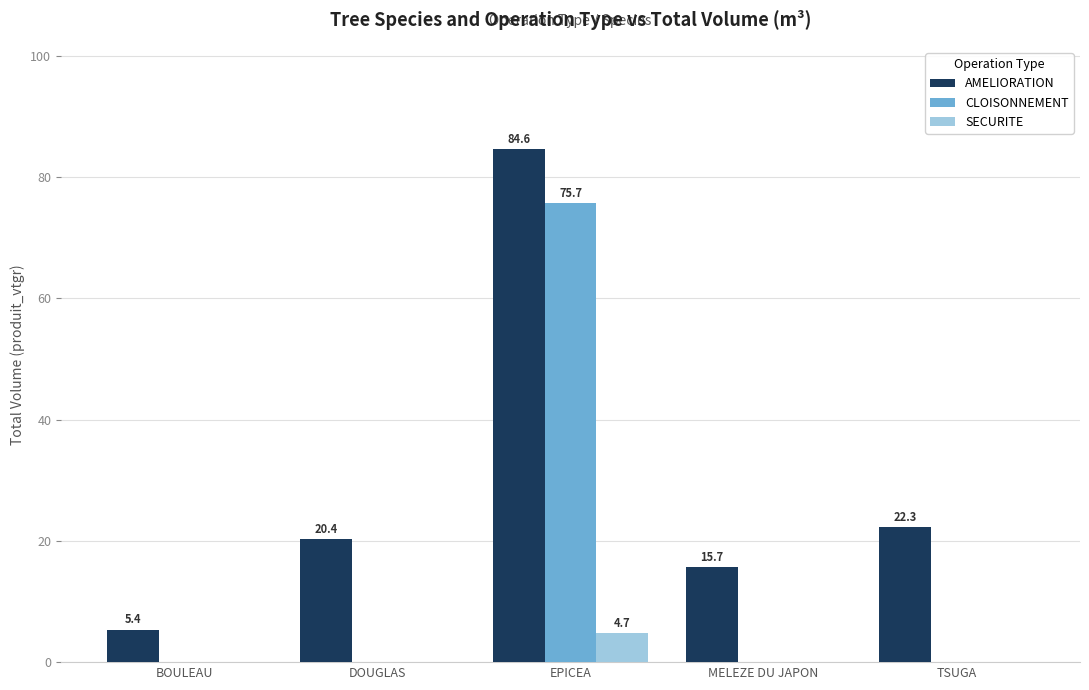

Which series changed the most between EPICEA and TSUGA?

CLOISONNEMENT